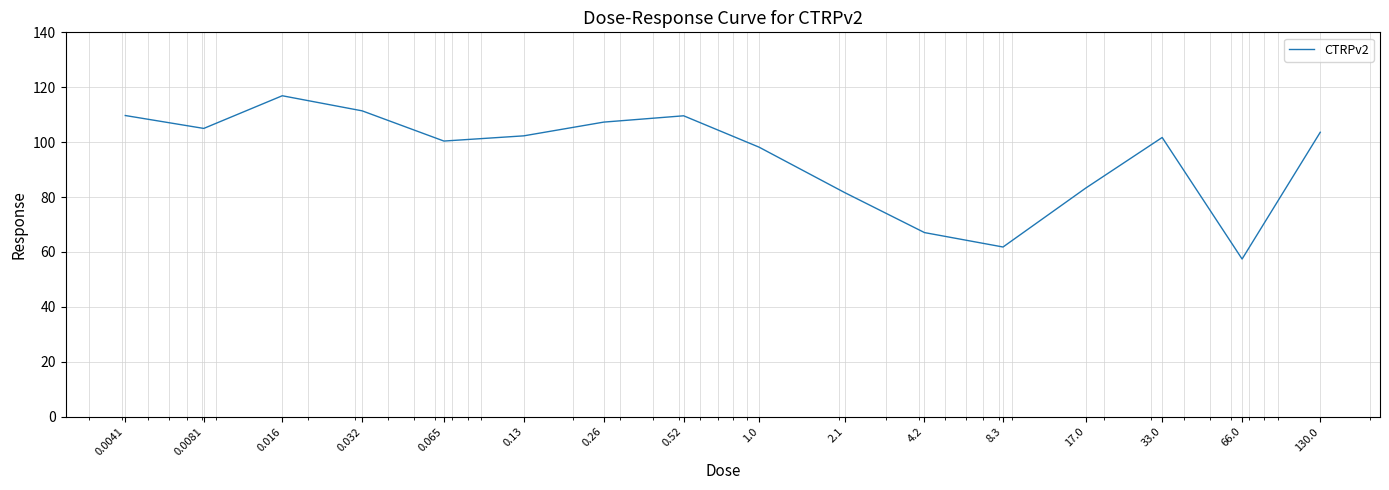

What is the greatest value displayed?

116.9